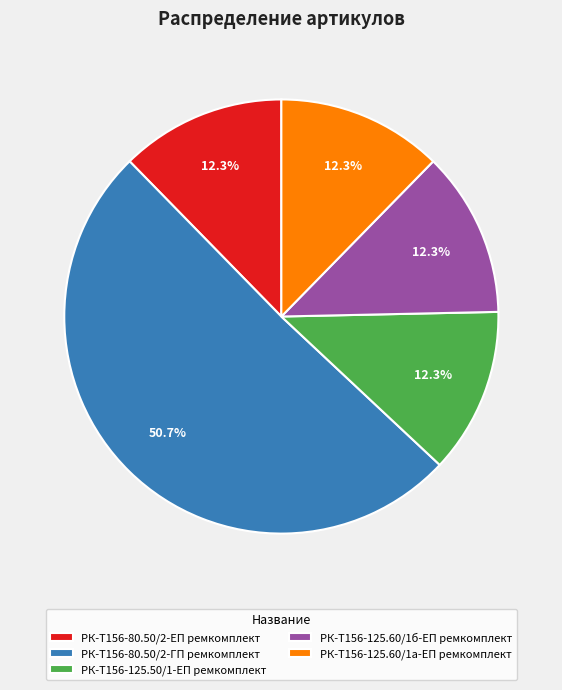

What is the largest slice in the pie chart?

РК-Т156-80.50/2-ГП ремкомплект